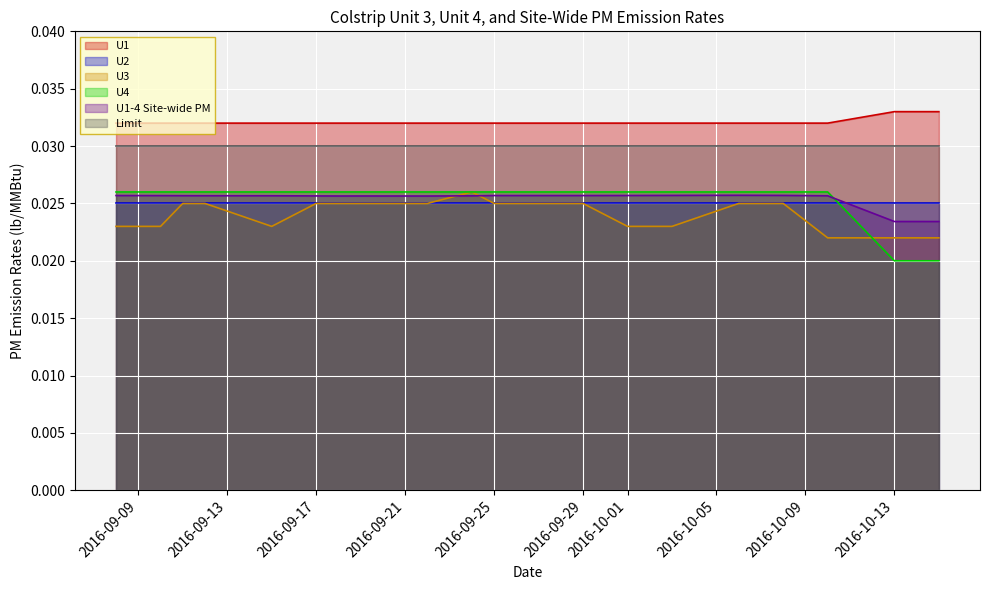

In U1-4 Site-wide PM, how many points are lower than both neighbors (excluding endpoints)?

6